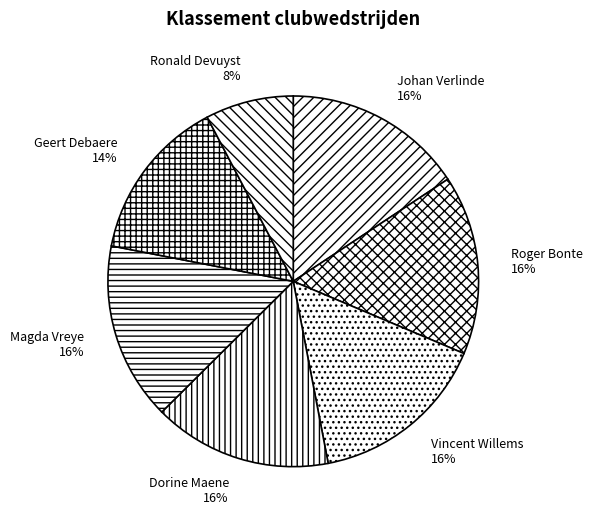

What is the smallest slice in the pie chart?

Ronald Devuyst